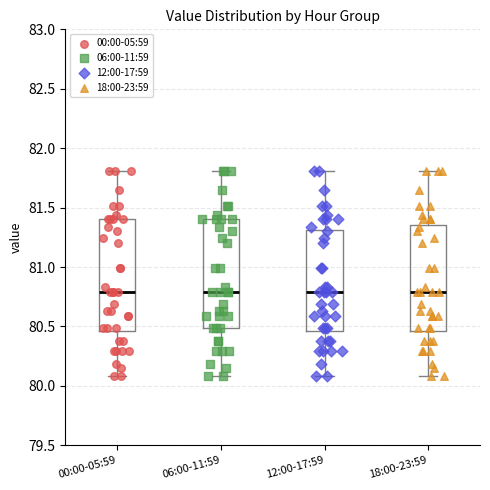

Where is the lower edge of the box for 00:00-05:59 on the y-axis? The values are not printed on the chart, so give them approximately, as read against the axis.

80.45